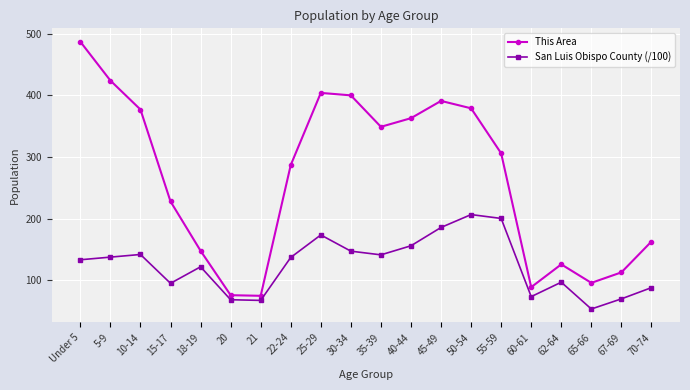

Which series has the widest spread of values?

This Area